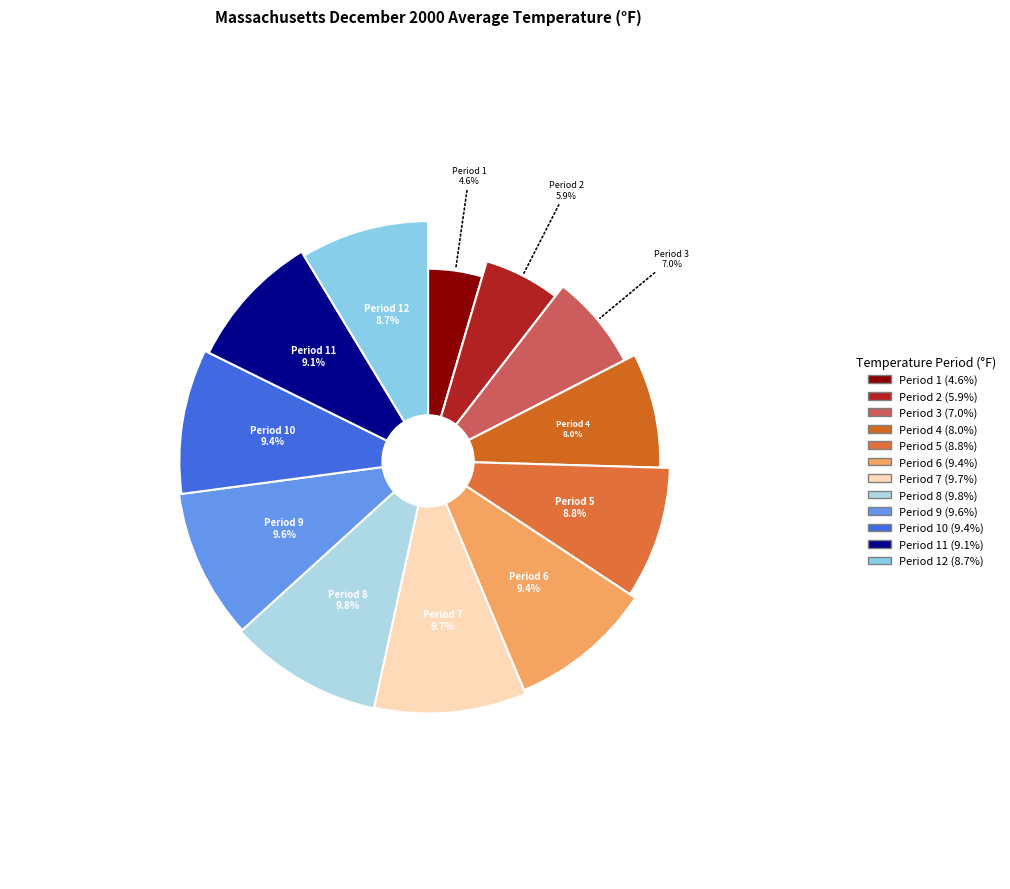

Is there any slice that represents more than half of the pie?

No